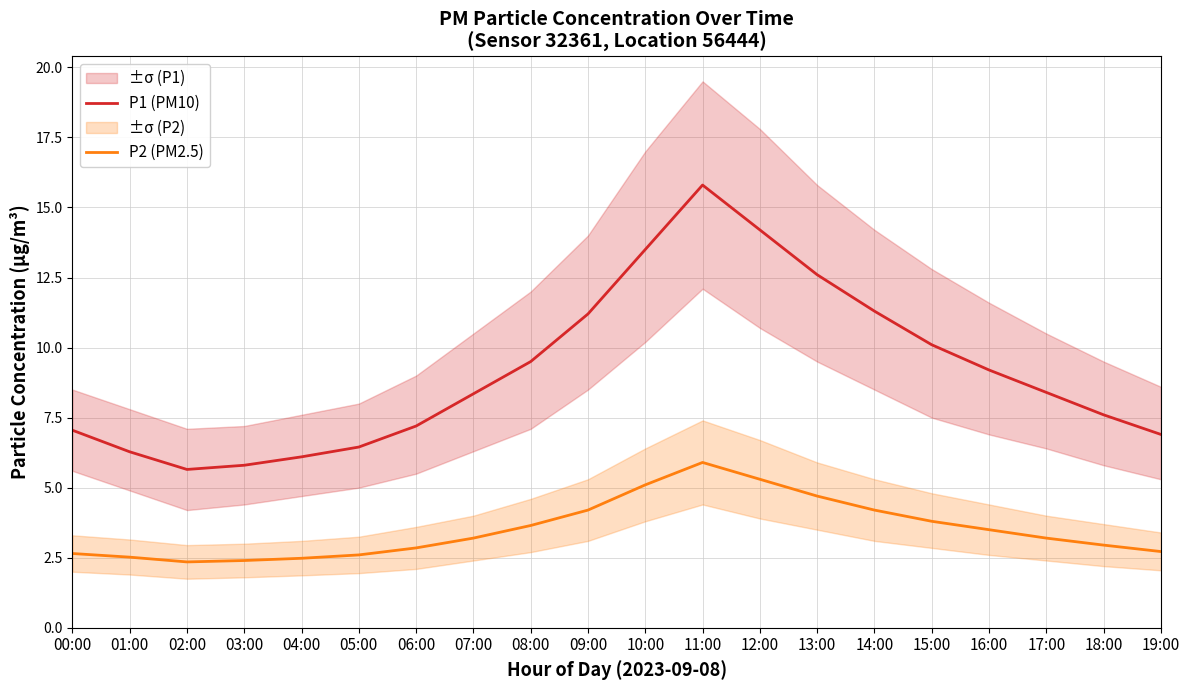

True or false: P2 (PM2.5) has more than 0 points higher than both neighbors.

True